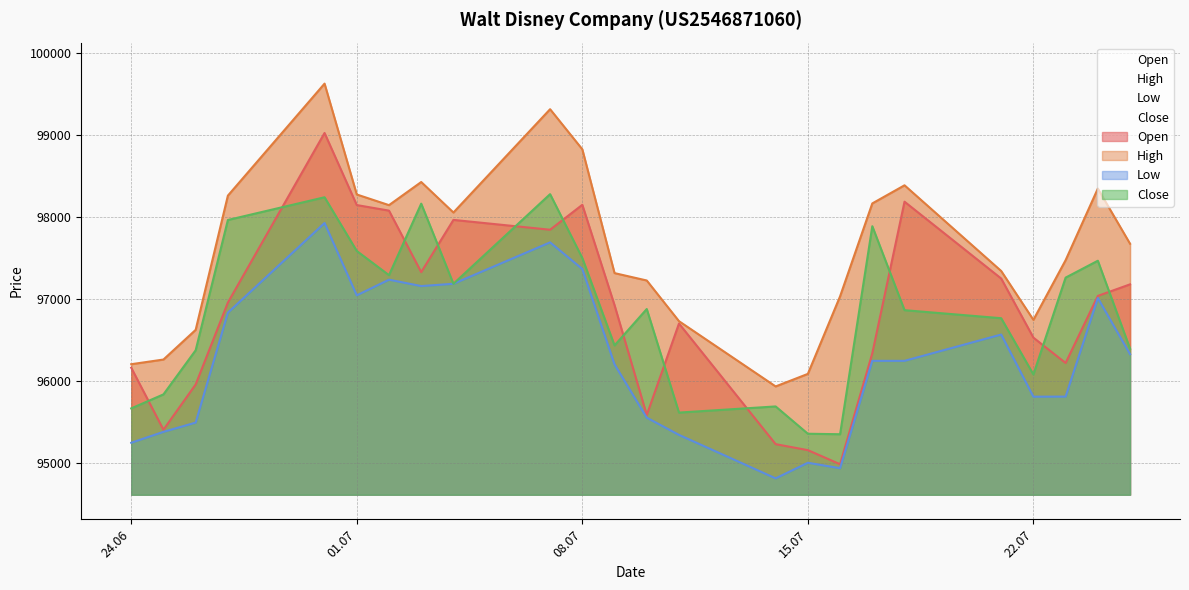

What is the label of the 21st point from the right?

27.06.2025